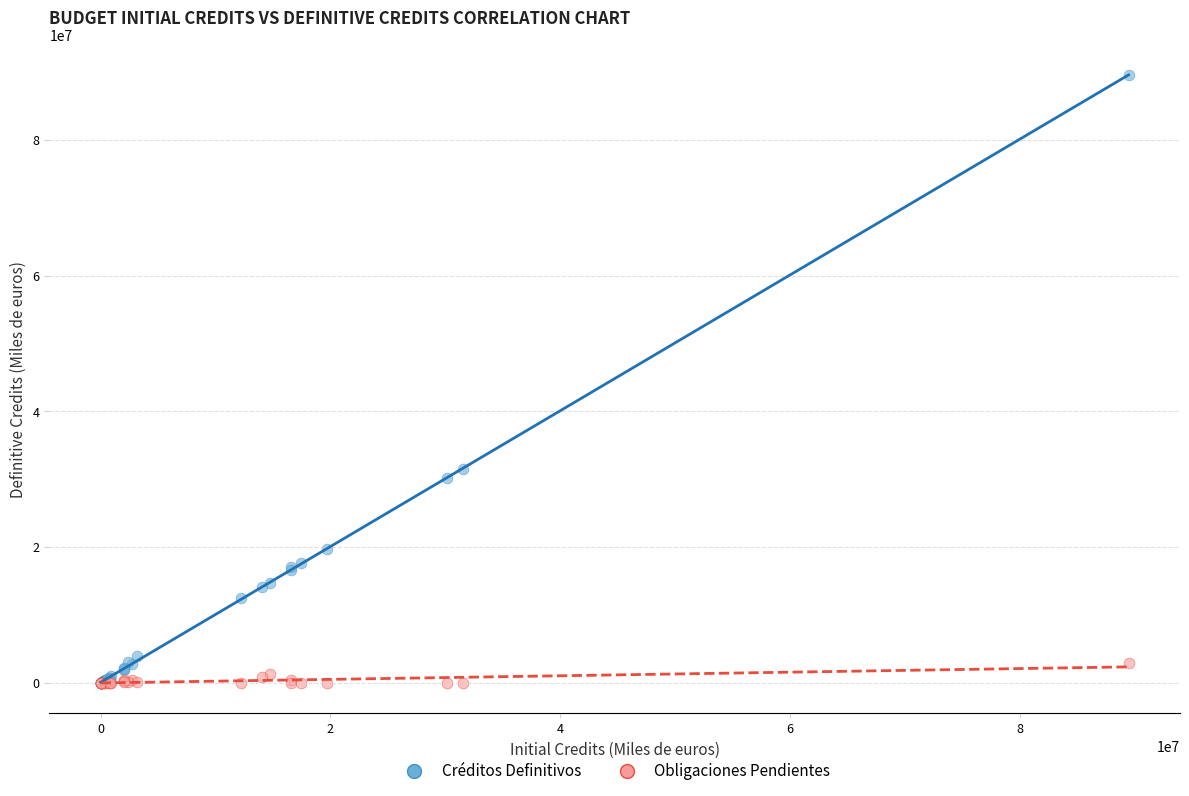

In the Créditos Definitivos series, what Y value is closest to 44758225?

31575857